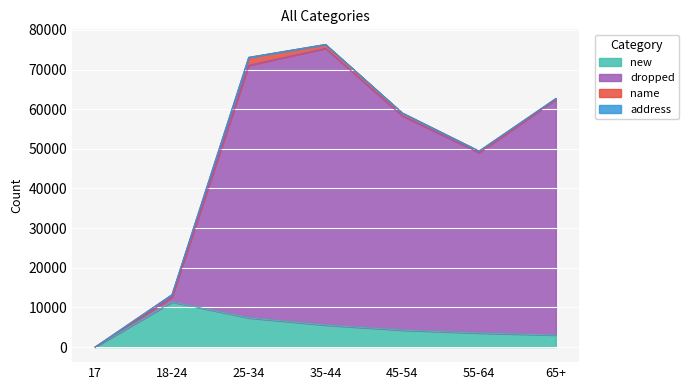

The dropped series shows 133368 at 35-44. True or false?

False